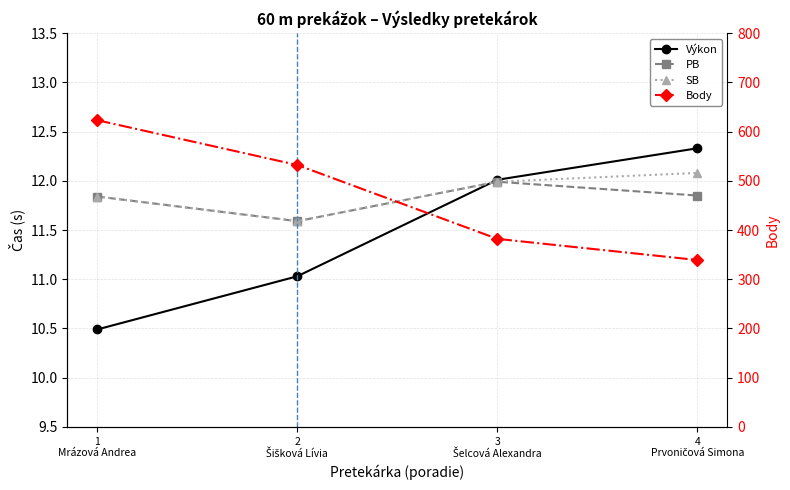

What is the sum of all PB values?

47.3